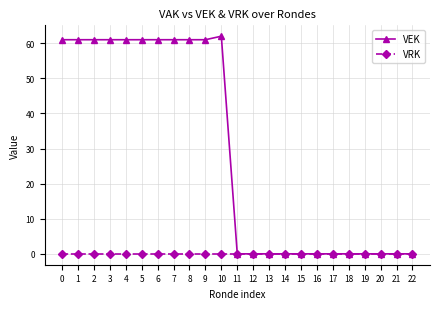

What is the average value of the VEK series?

29